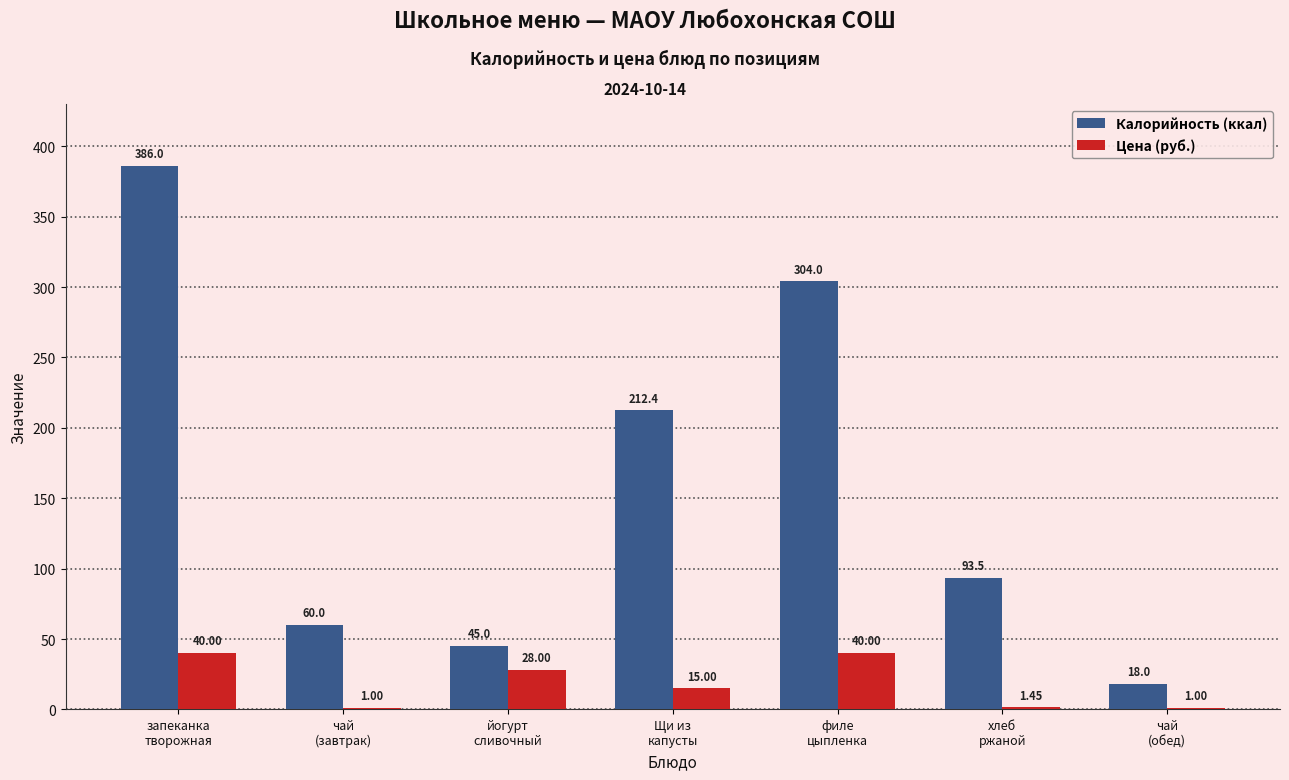

At which label does Калорийность (ккал) reach its peak?

запеканка
творожная